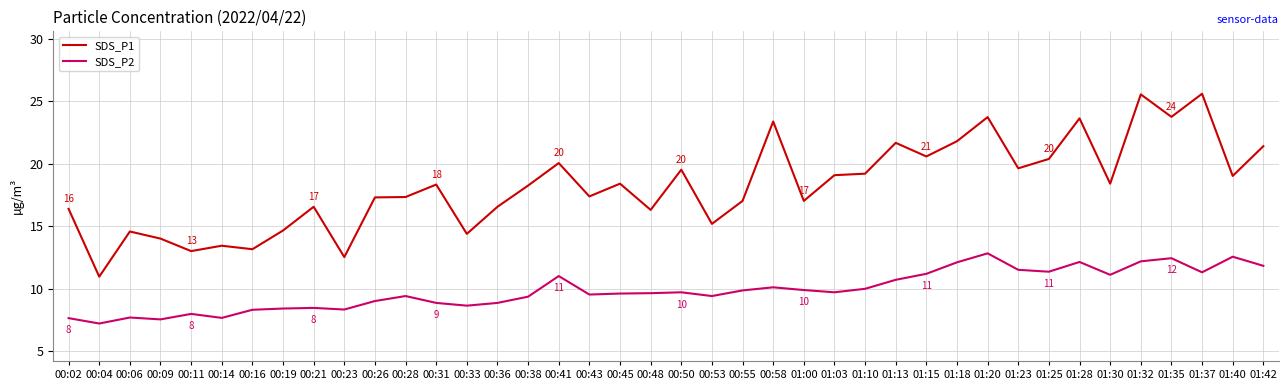

Which series changed the most between 00:36 and 01:28?

SDS_P1